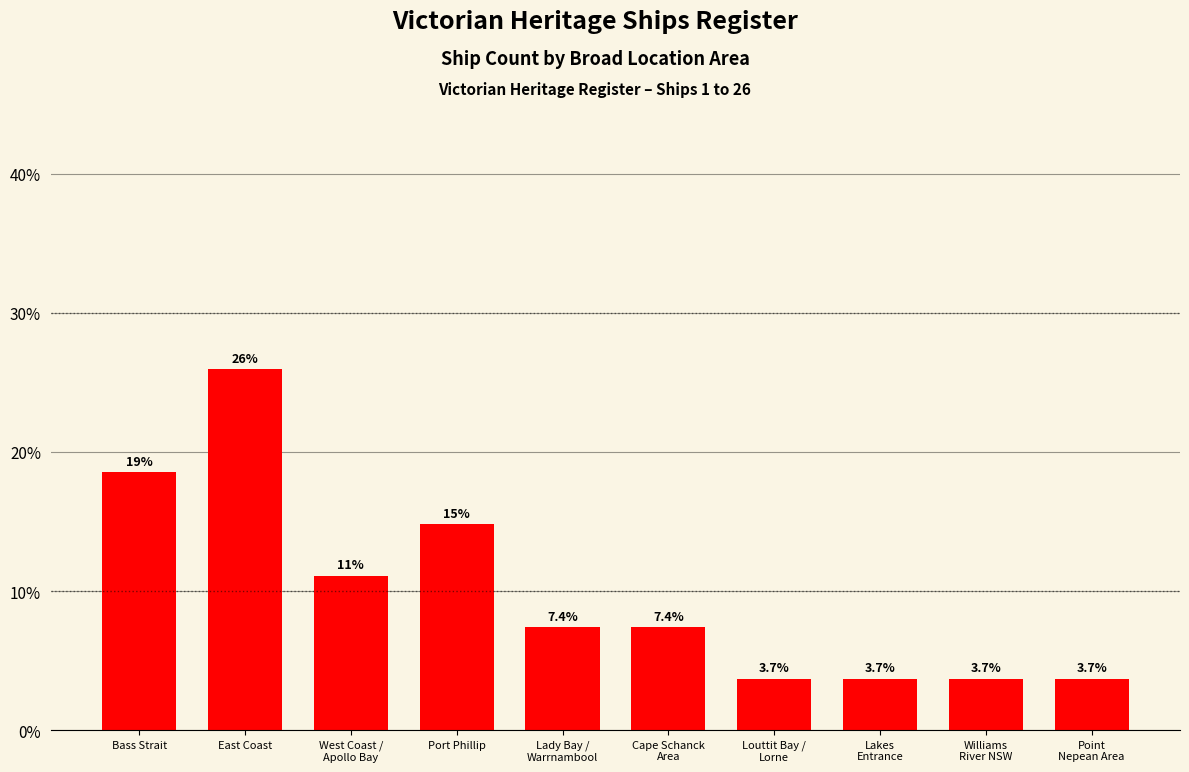

Does the chart contain any negative values?

No